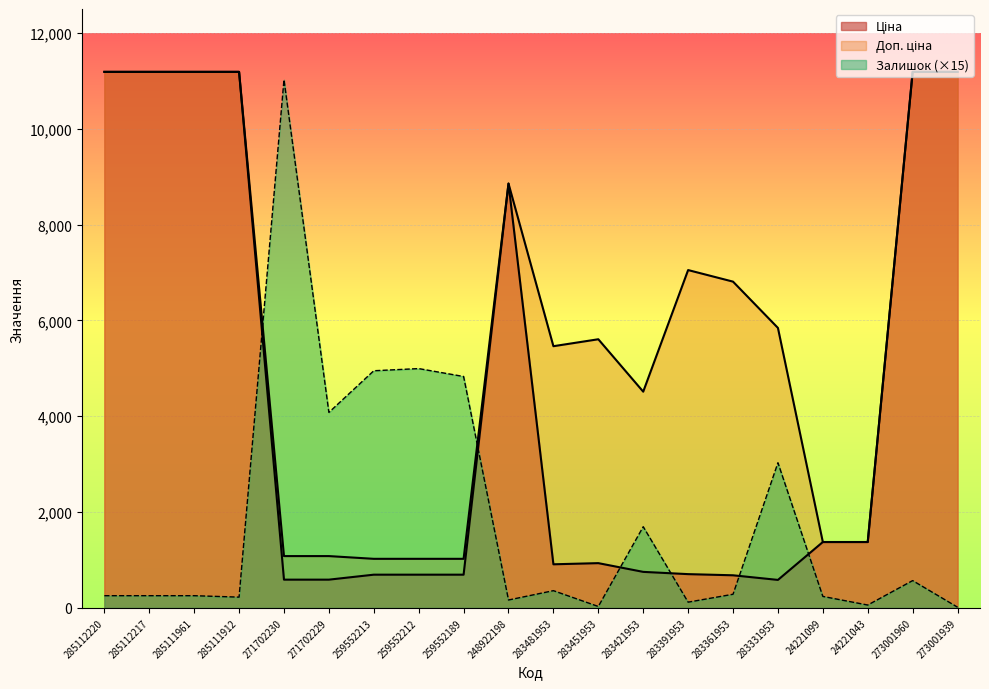

At which category is the sum across all series the highest?

273001960